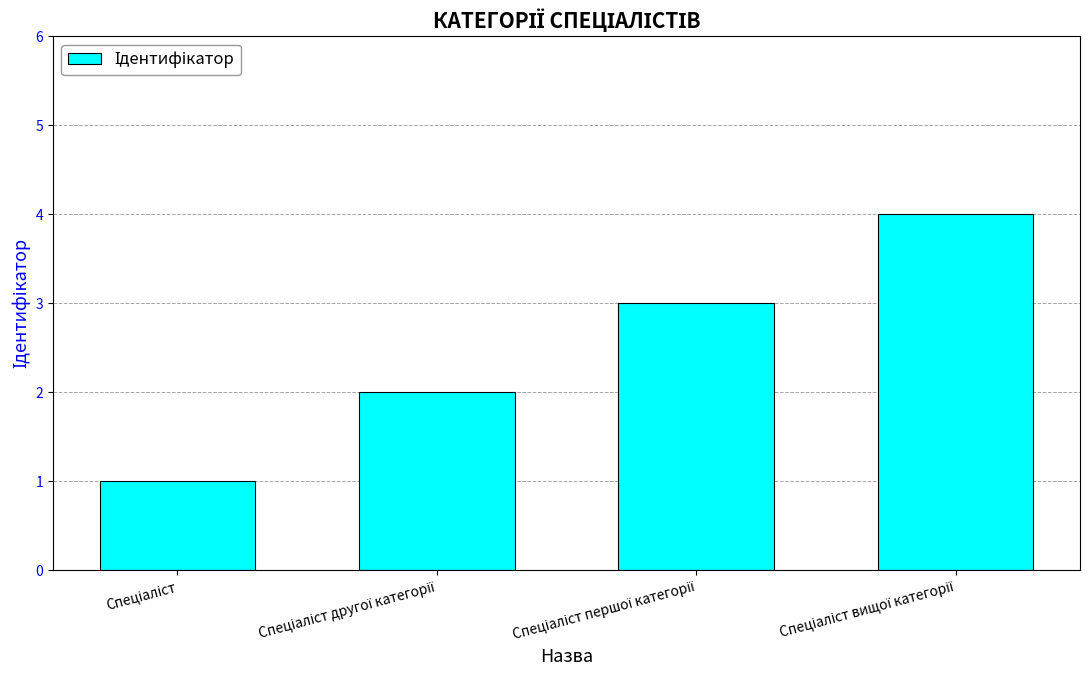

What is the maximum value shown in the chart?

4